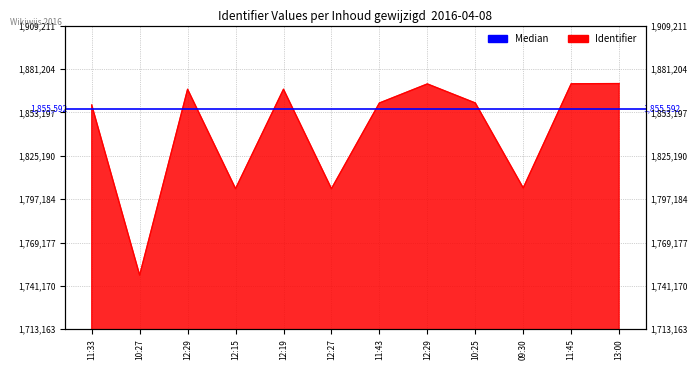

What is the difference between the values at 12:27 and 09:30?

464